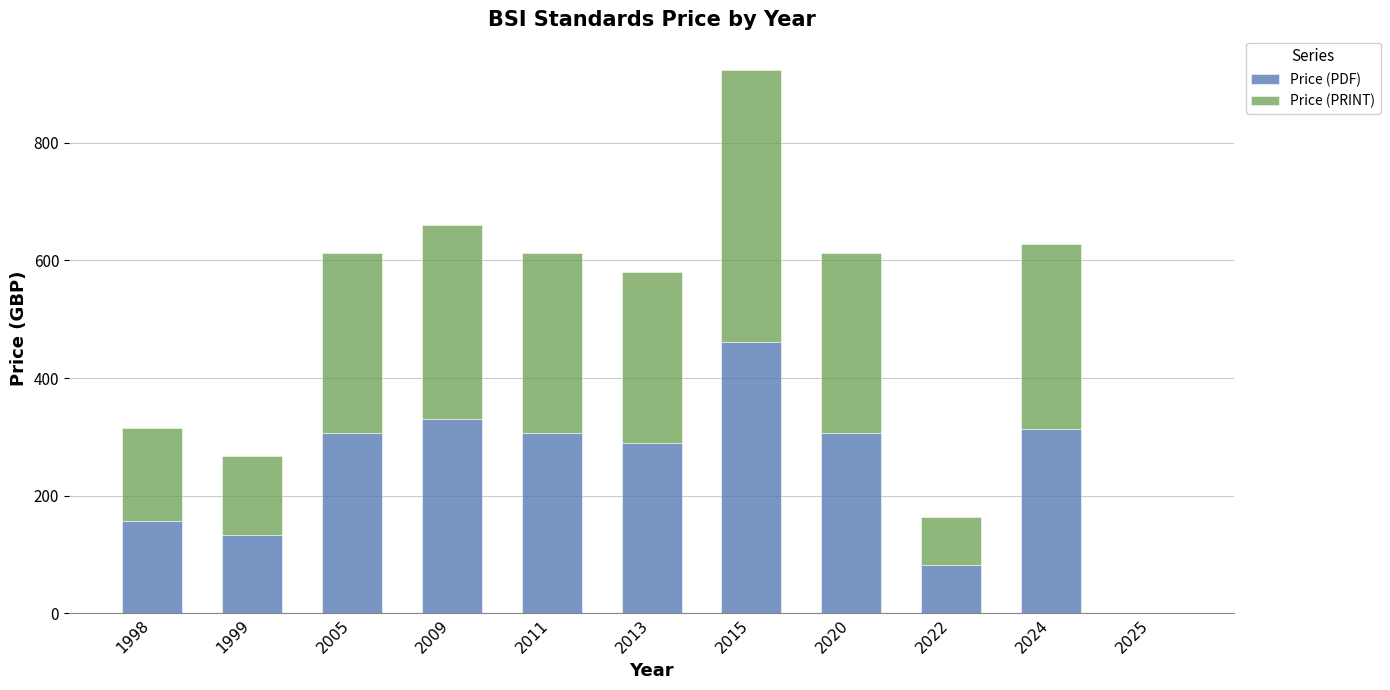

How many distinct data groups are displayed?

2